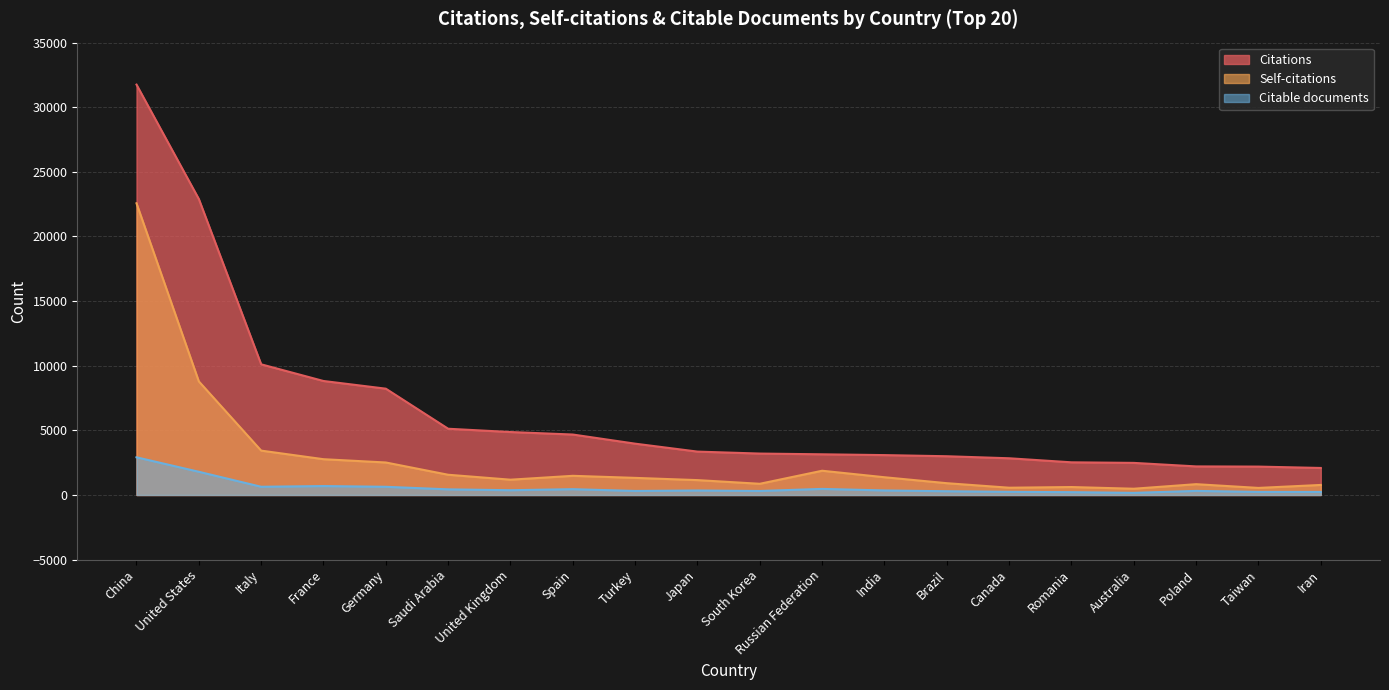

True or false: Self-citations and Citable documents cross at least once.

False